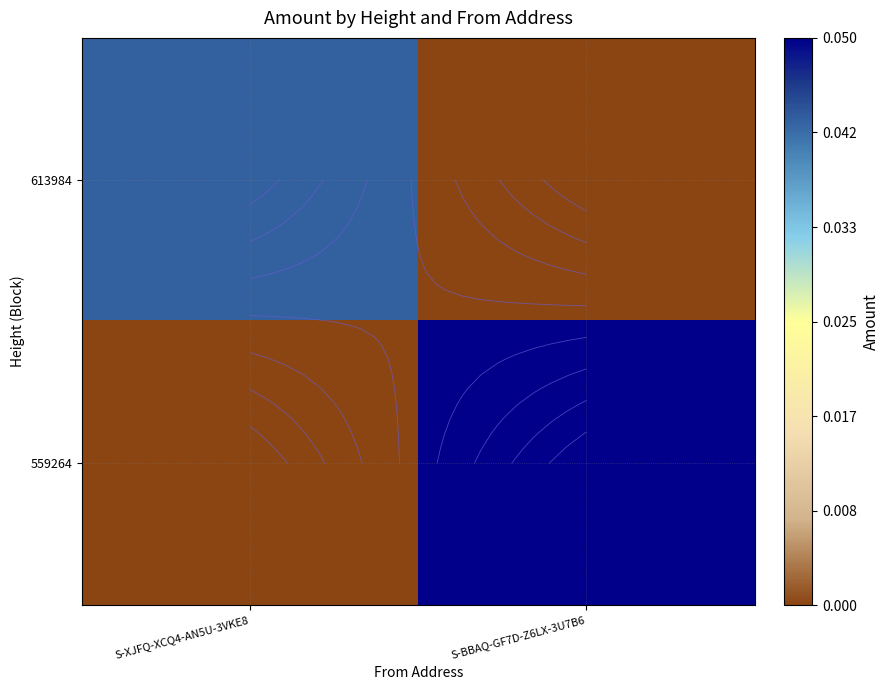

How many series are shown in this chart?

2